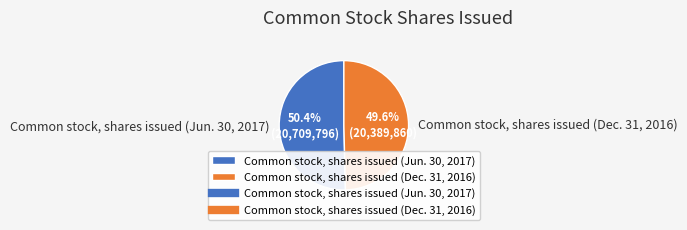

Which has a higher value, Common stock, shares issued (Dec. 31, 2016) or Common stock, shares issued (Jun. 30, 2017)?

Common stock, shares issued (Jun. 30, 2017)